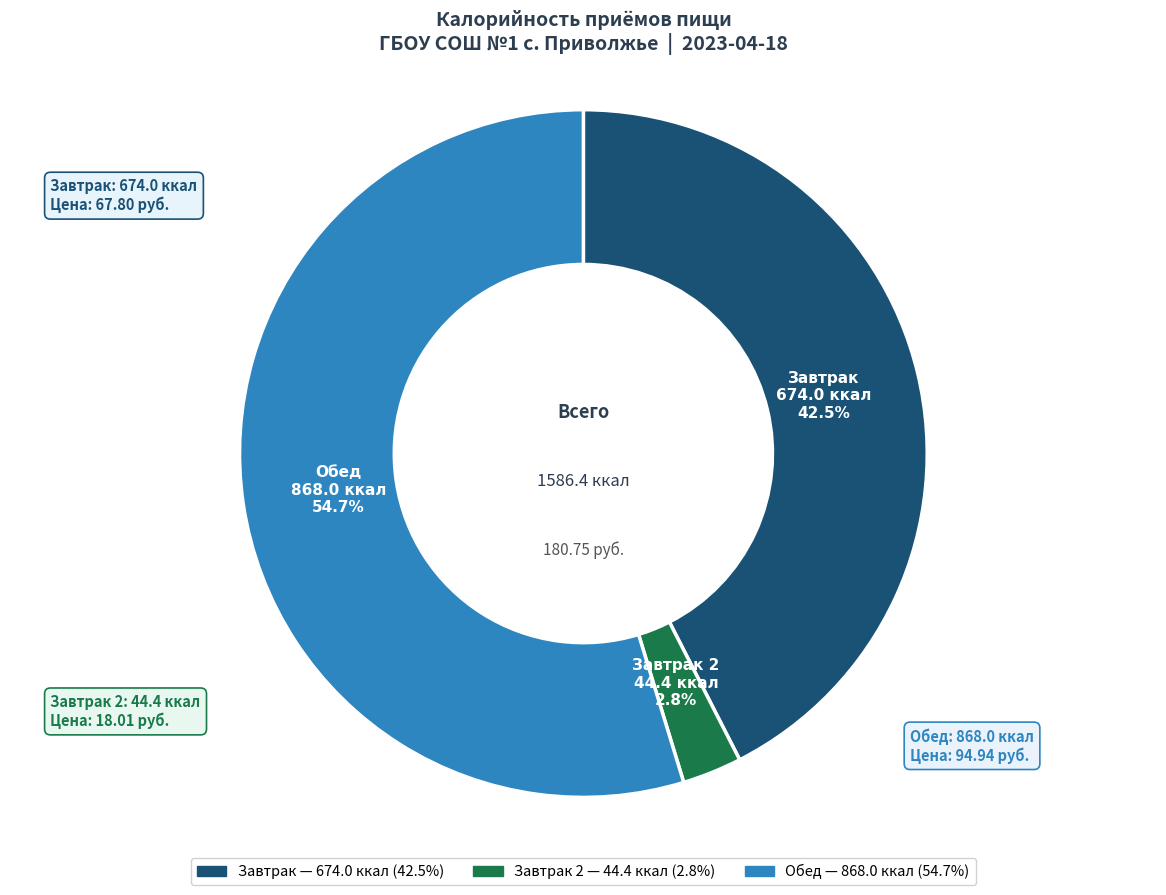

Is there any slice that represents more than half of the pie?

Yes